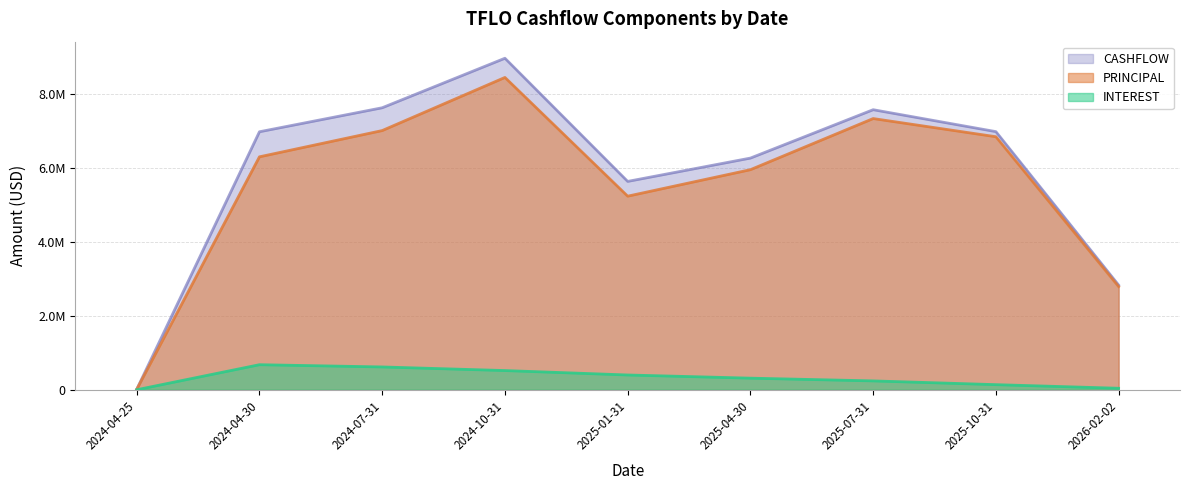

At which category does PRINCIPAL reach its first local peak?

2024-10-31